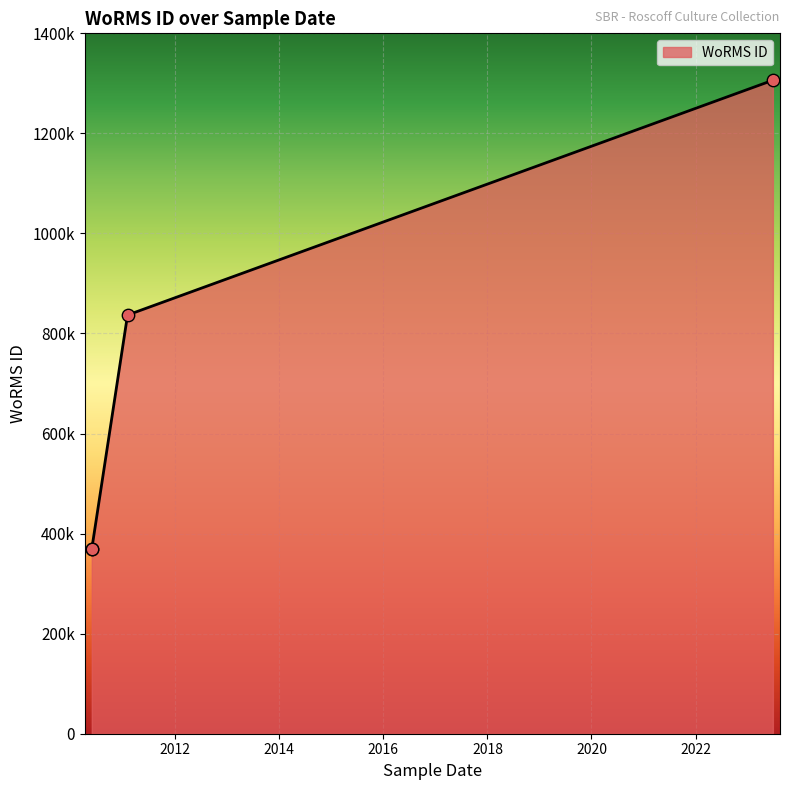

What is the change in value from 26-05-2010 to 01-02-2011?

+467539